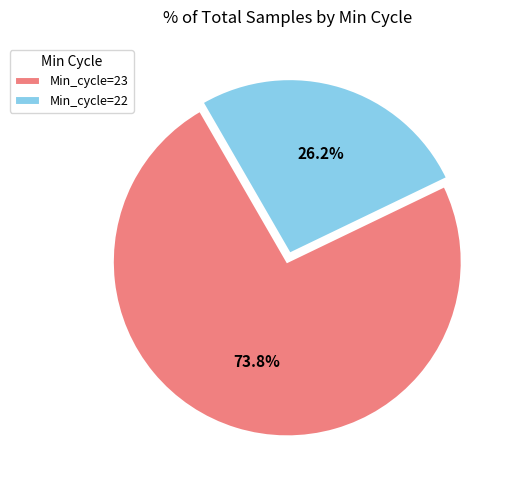

Which has a higher value, Min_cycle=23 or Min_cycle=22?

Min_cycle=23